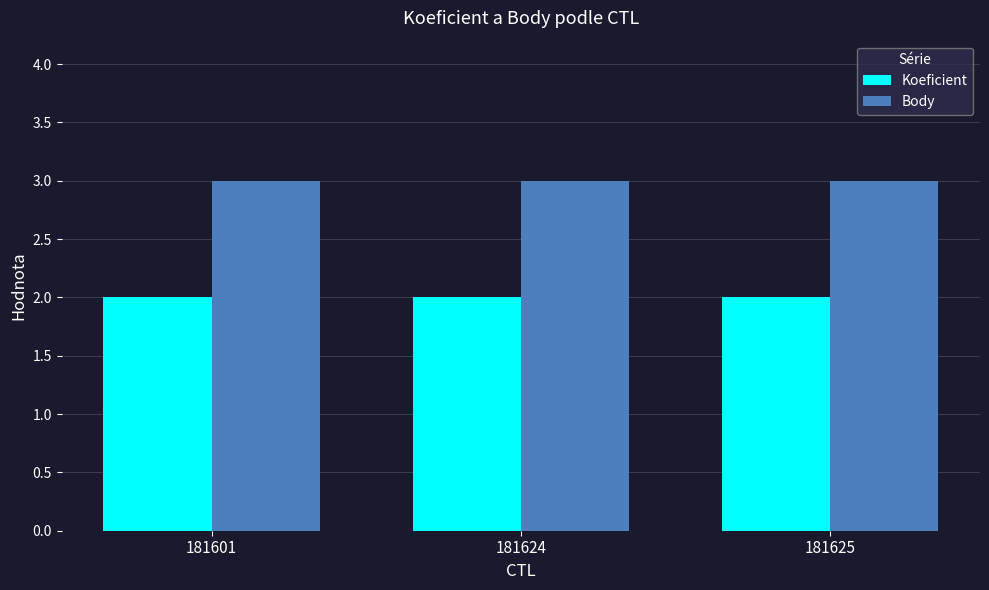

What is the lowest value of the Koeficient series?

2